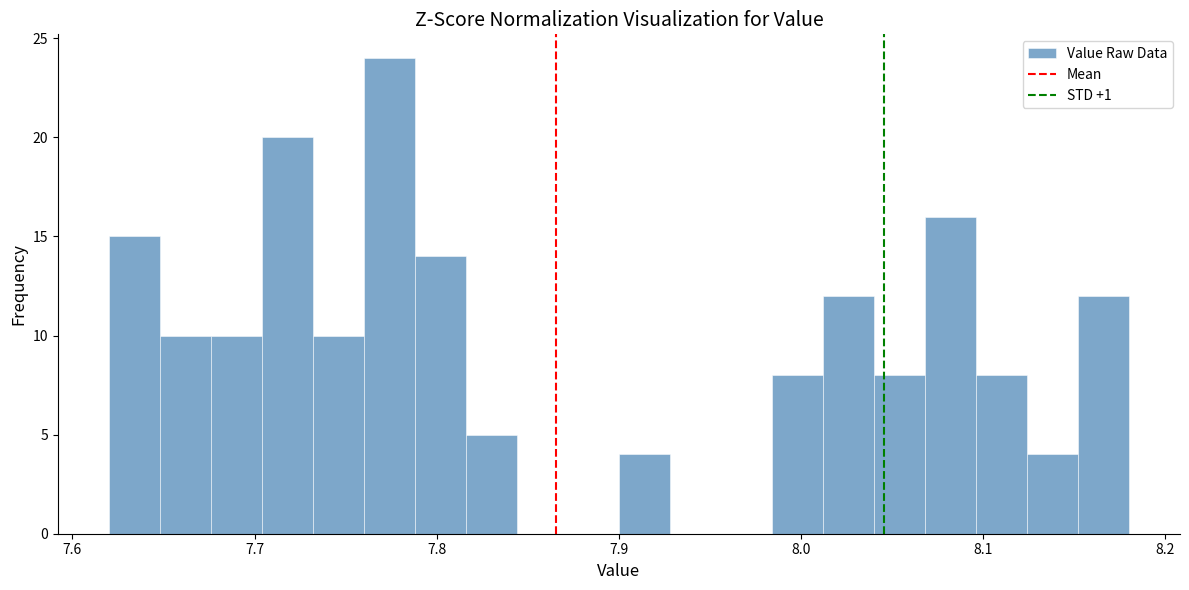

Around what value on the x-axis is the tallest bar? Give the approximate position of its centre, as read against the axis.

7.77